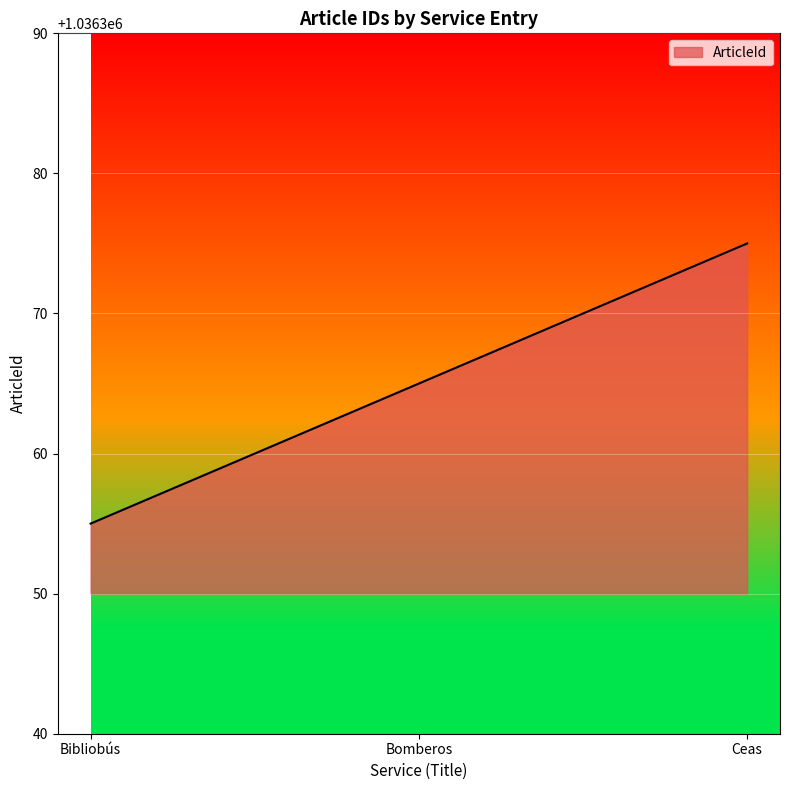

At which label is the value closest to 1036365?

Bomberos